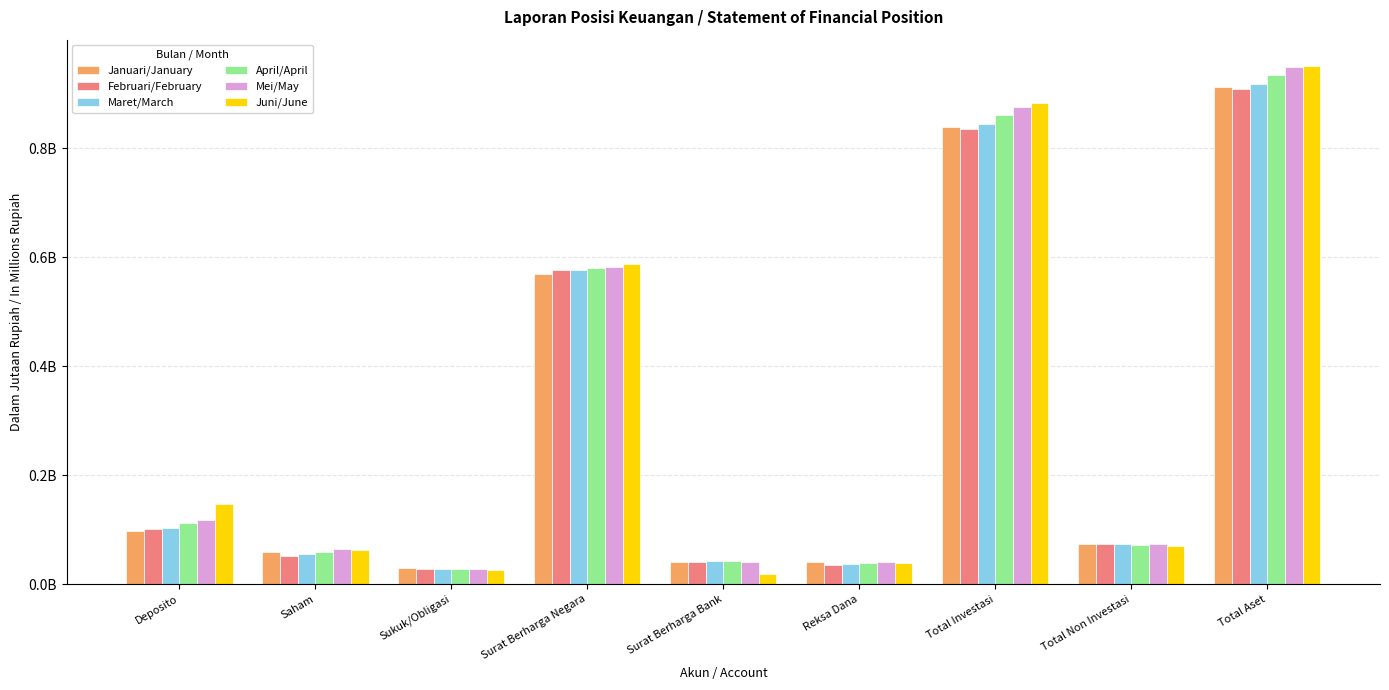

List the series in order of their peak value, highest first.

Juni/June, Mei/May, April/April, Maret/March, Januari/January, Februari/February